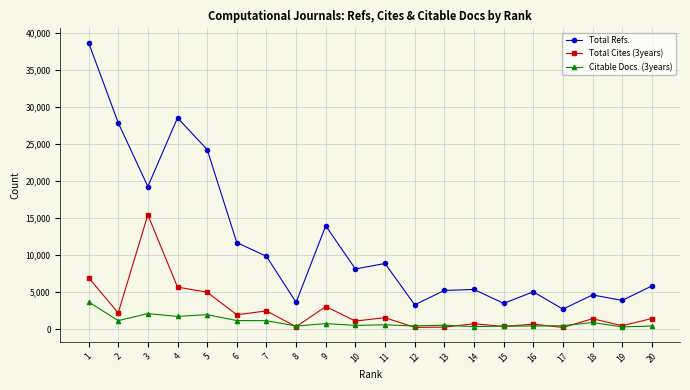

True or false: Total Refs. and Citable Docs. (3years) cross at least once.

False